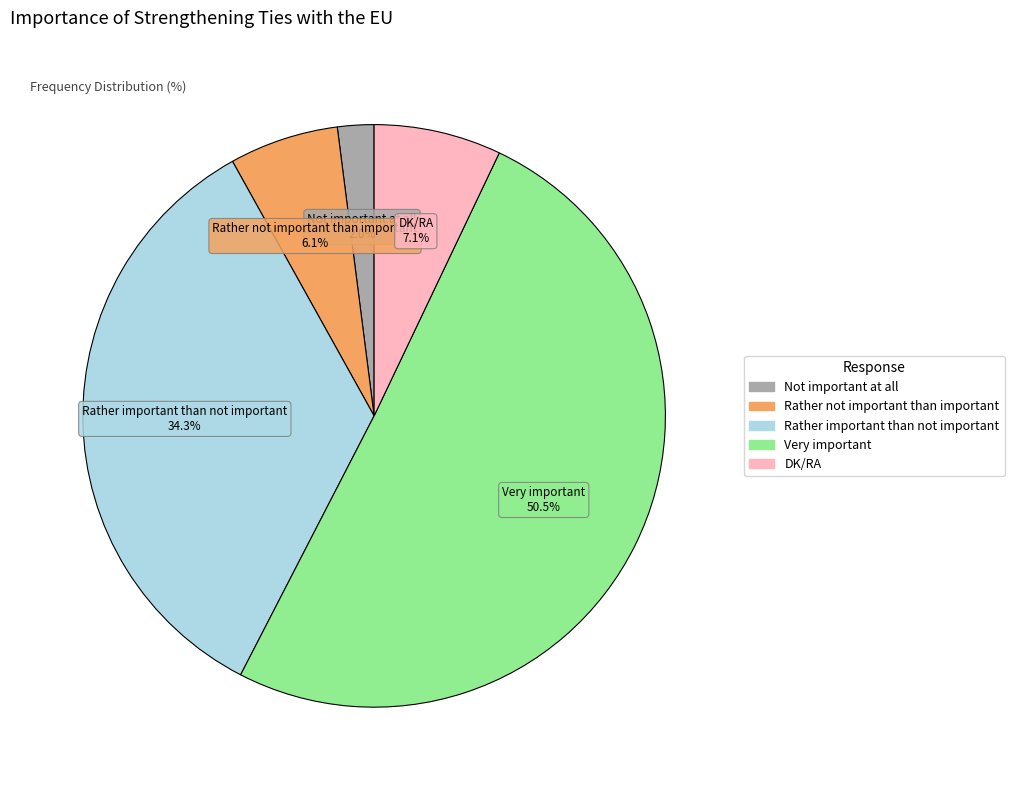

To the nearest percent, what is the difference between the largest and smallest slice percentages?

48%